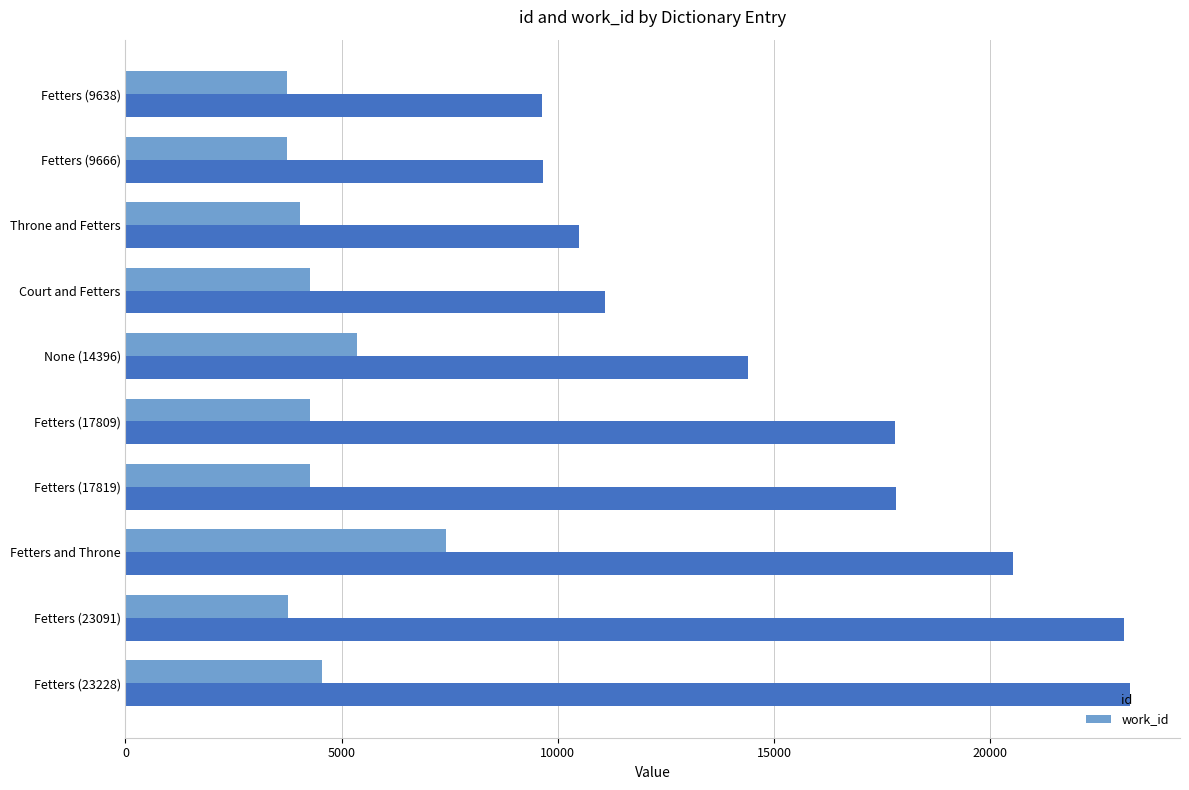

What is the difference between the maximum and minimum values in the work_id series?

3683